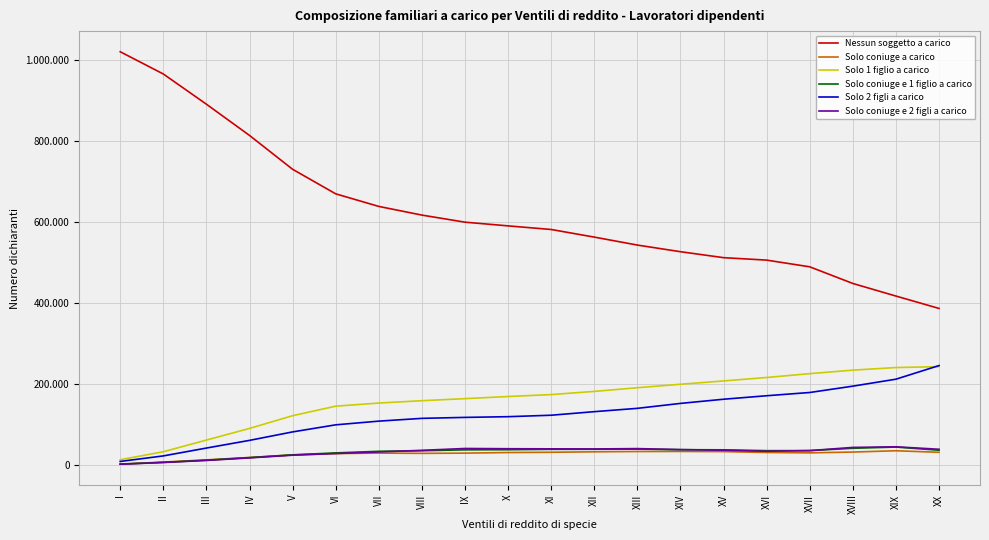

What is the difference between the maximum and minimum values in the Solo coniuge e 2 figli a carico series?

42918